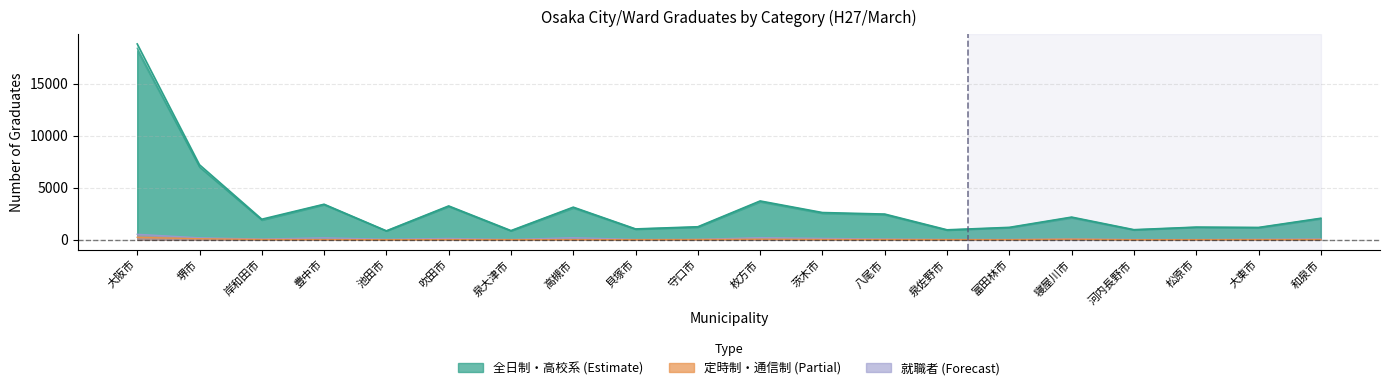

At which category does 就職者 reach its first local valley?

岸和田市